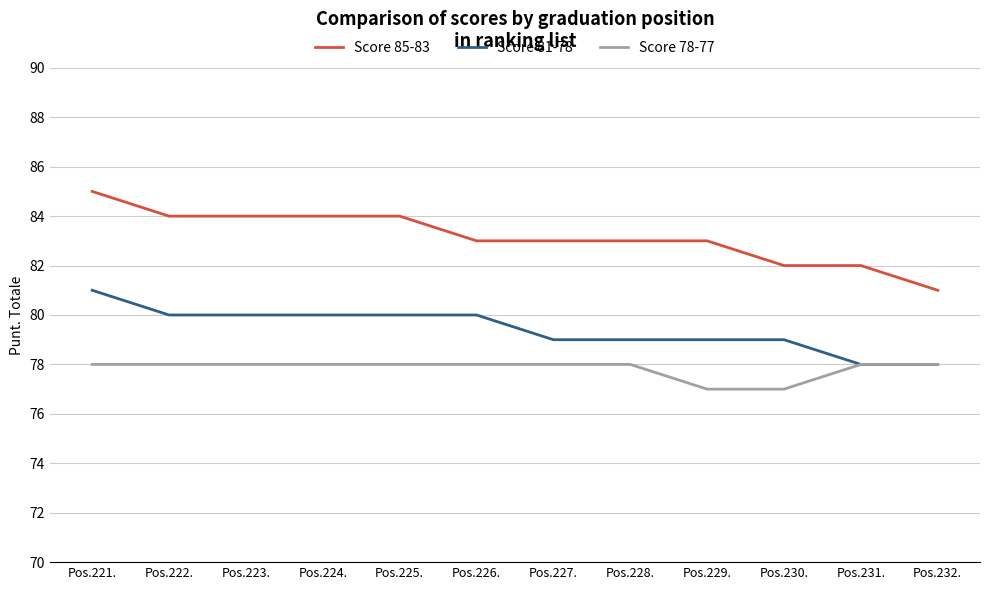

True or false: Score 81-78 and Score 85-83 intersect in this chart.

False